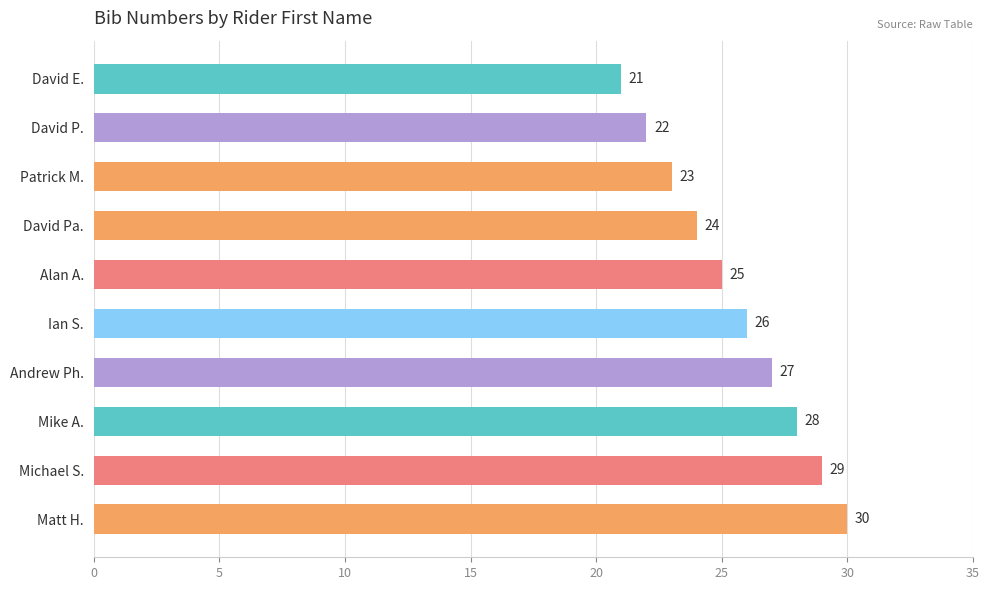

The value at David Pa. is 38. True or false?

False